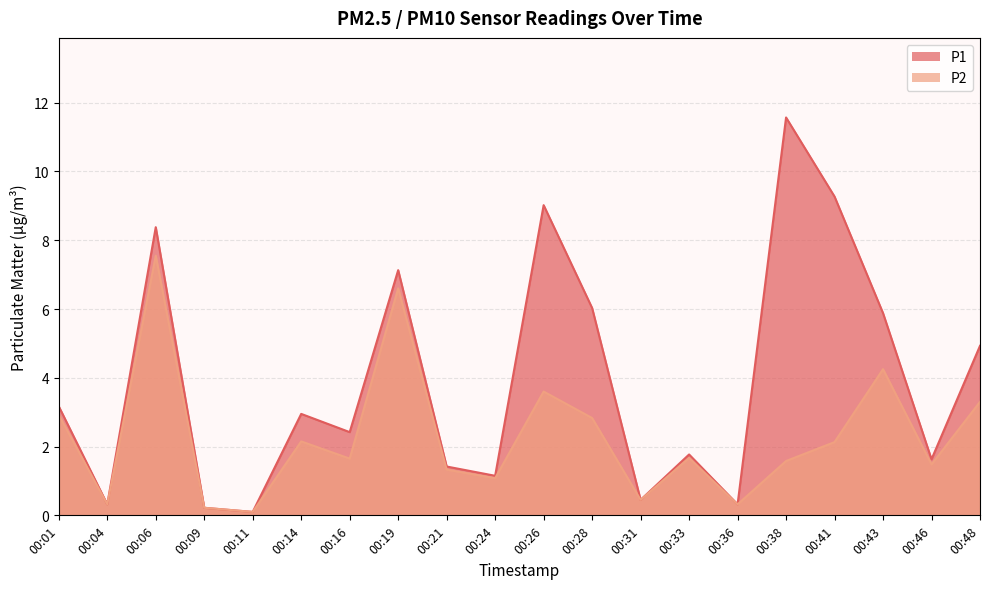

Which series has the largest total across all categories?

P1